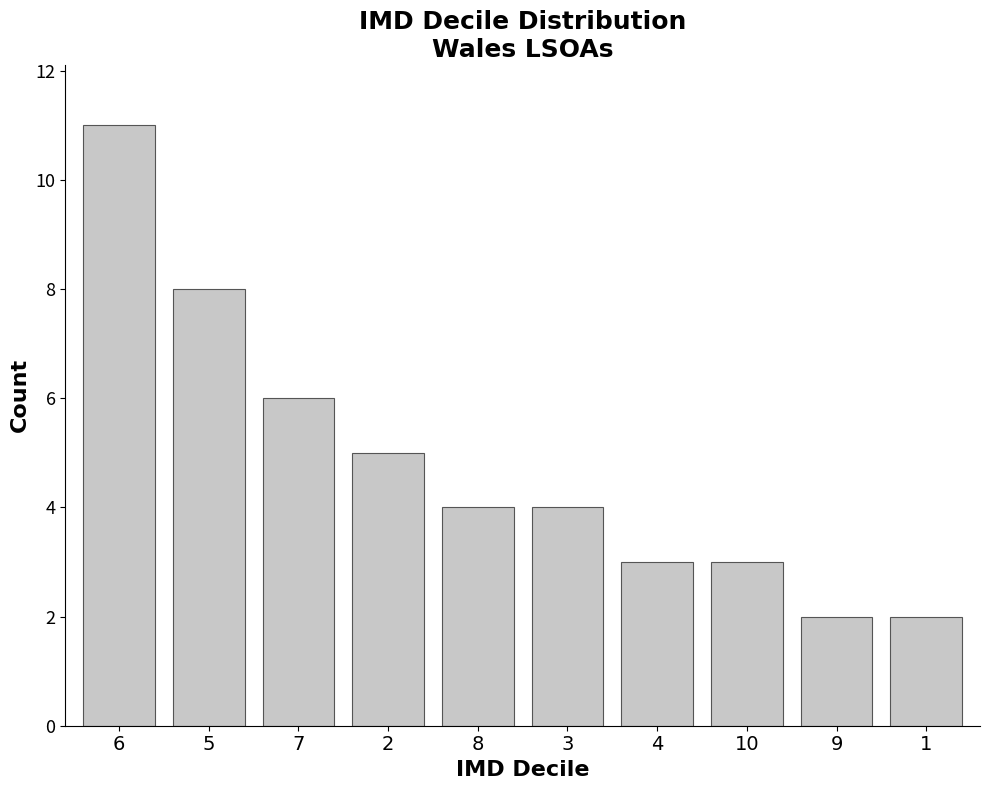

Reading left to right, what are all the values shown in this chart?

11	8	6	5	4	4	3	3	2	2